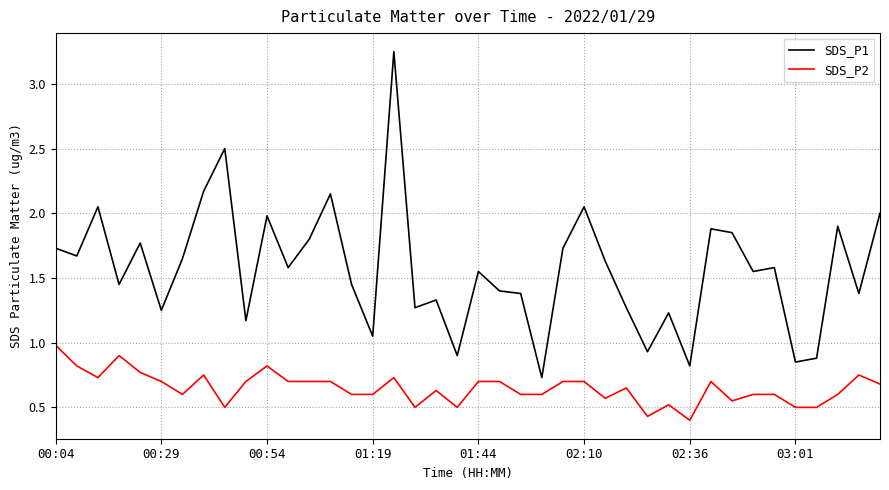

Which series has the largest total across all categories?

SDS_P1